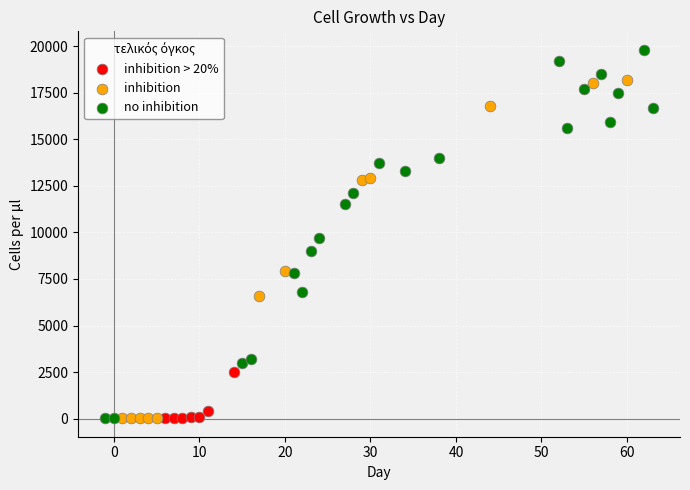

What are all the series names shown in the legend?

inhibition > 20%, inhibition, no inhibition